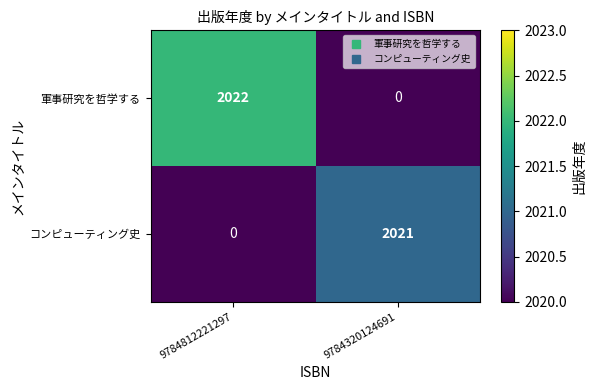

Is it true that 軍事研究を哲学する equals 2022 at 9784812221297?

True